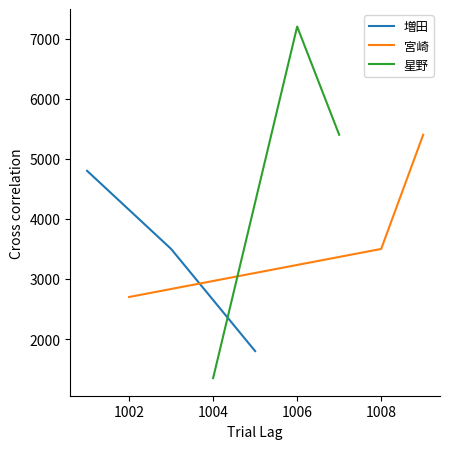

What is the highest value of the 増田 series?

4800